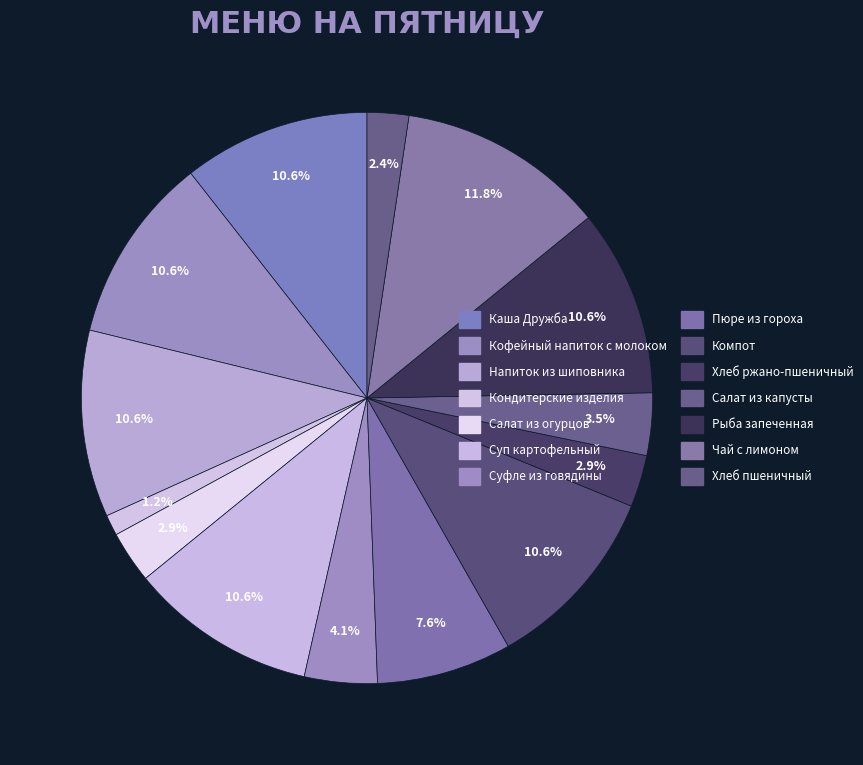

Is there a majority slice in this chart?

No